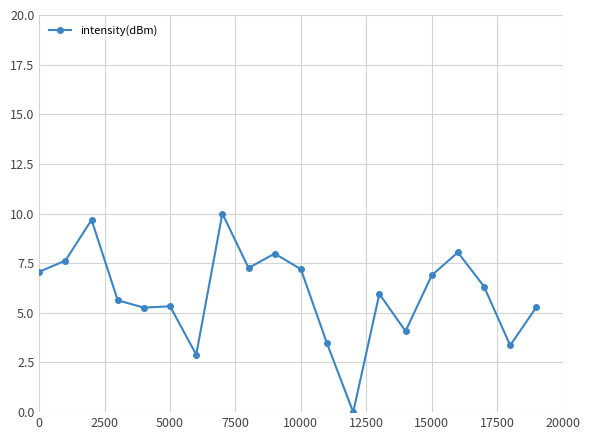

True or false: the data has more than 0 interior local peaks.

True